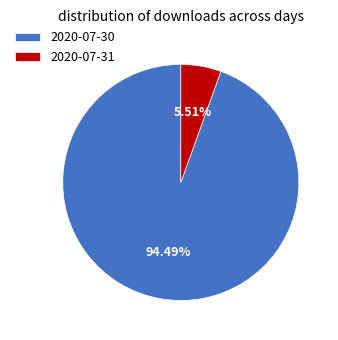

What is the total percentage of 2020-07-31 and 2020-07-30?

100.0%